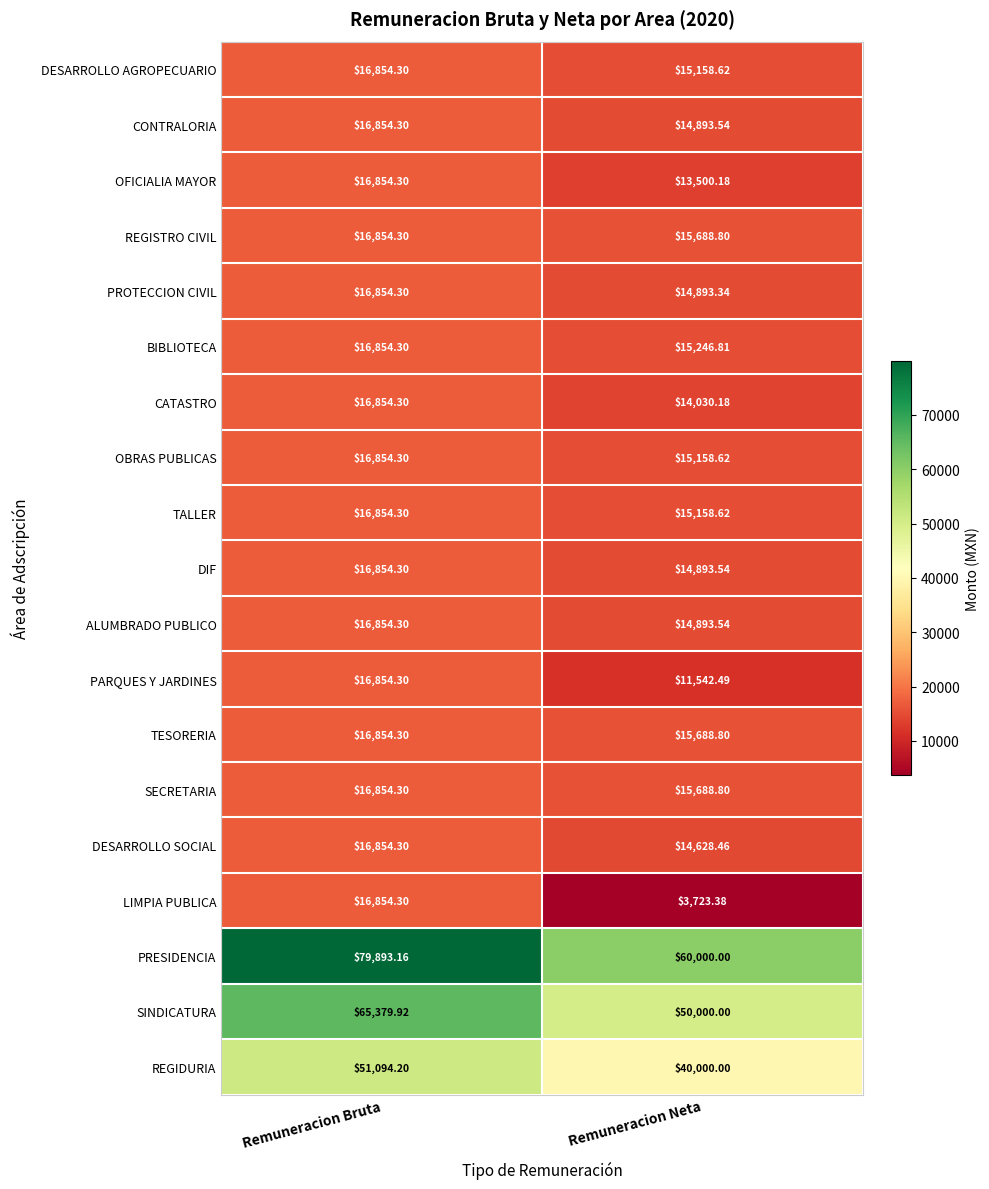

Which series has the largest total across all categories?

PRESIDENCIA